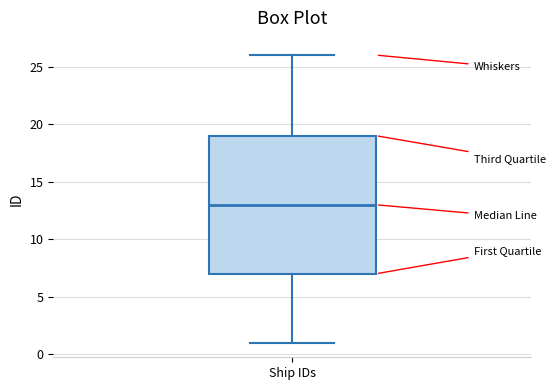

Read this box plot against the y-axis: the position of the median line, the range covered by the box, and the ends of both whiskers. The values are not printed on the chart, so give them approximately, as read against the axis.

median 13, box 7 to 19, whiskers 1 to 26